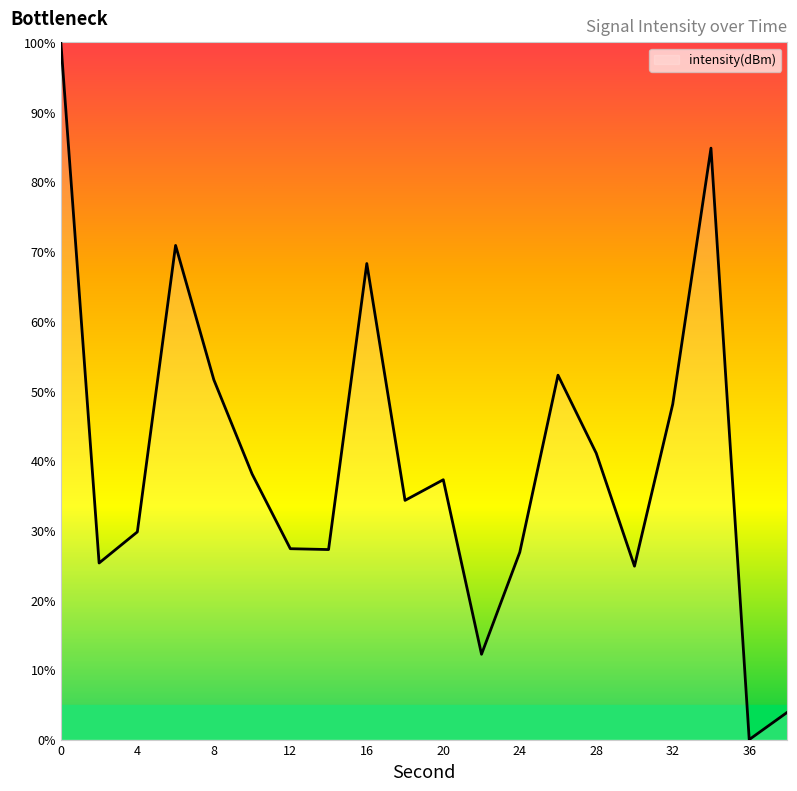

What is the maximum value shown in the chart?

100.0